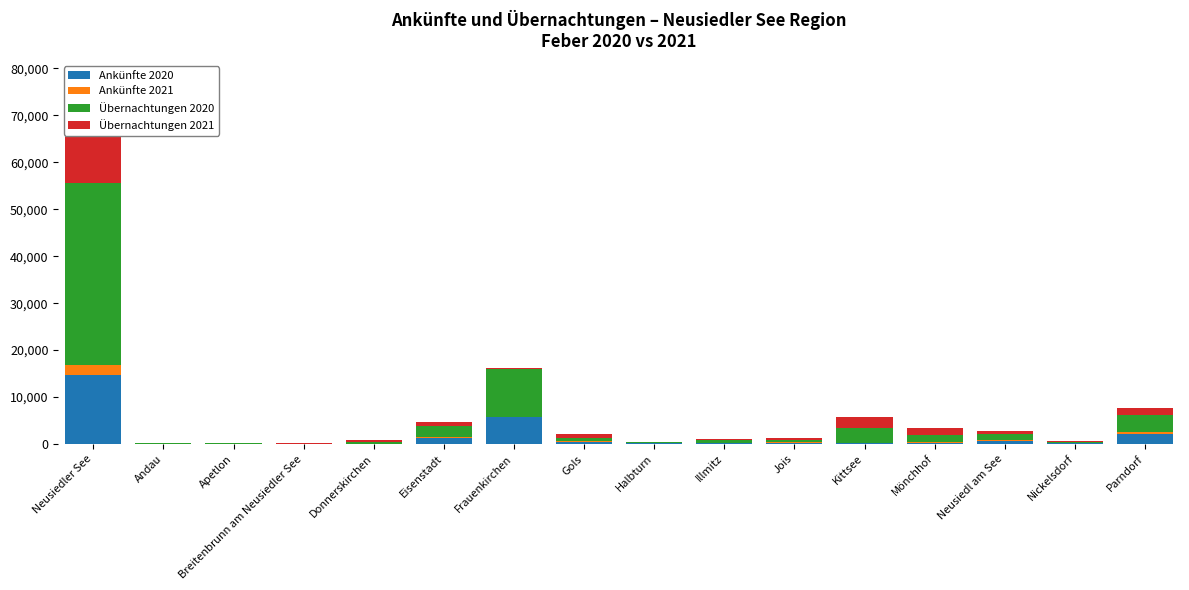

What is the difference between the Ankünfte 2020 values at Breitenbrunn am Neusiedler See and Parndorf?

2027